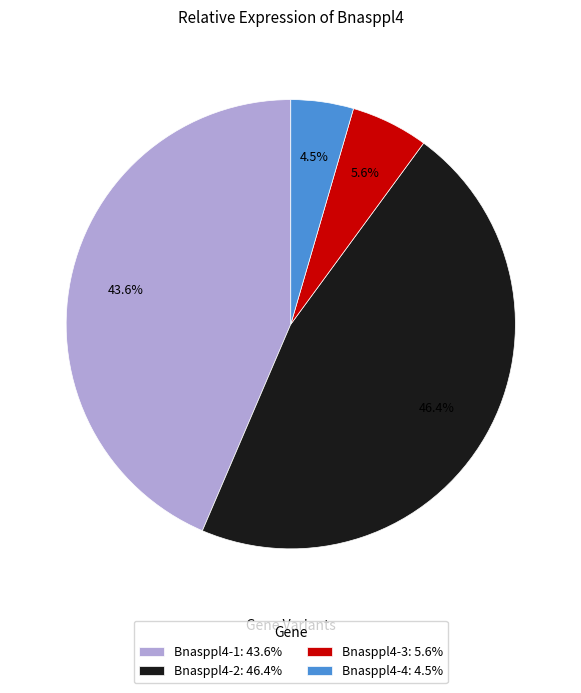

What is the total percentage of Bnasppl4-1: 43.6% and Bnasppl4-2: 46.4%?

89.9%